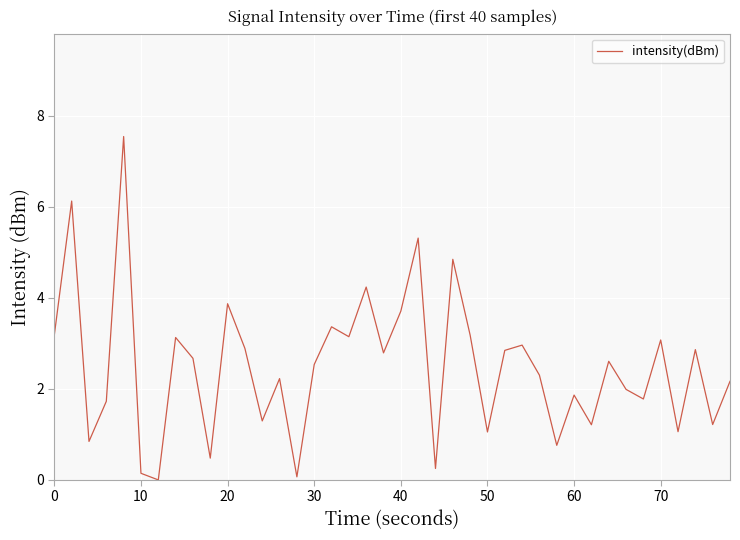

What is the maximum value shown in the chart?

7.5